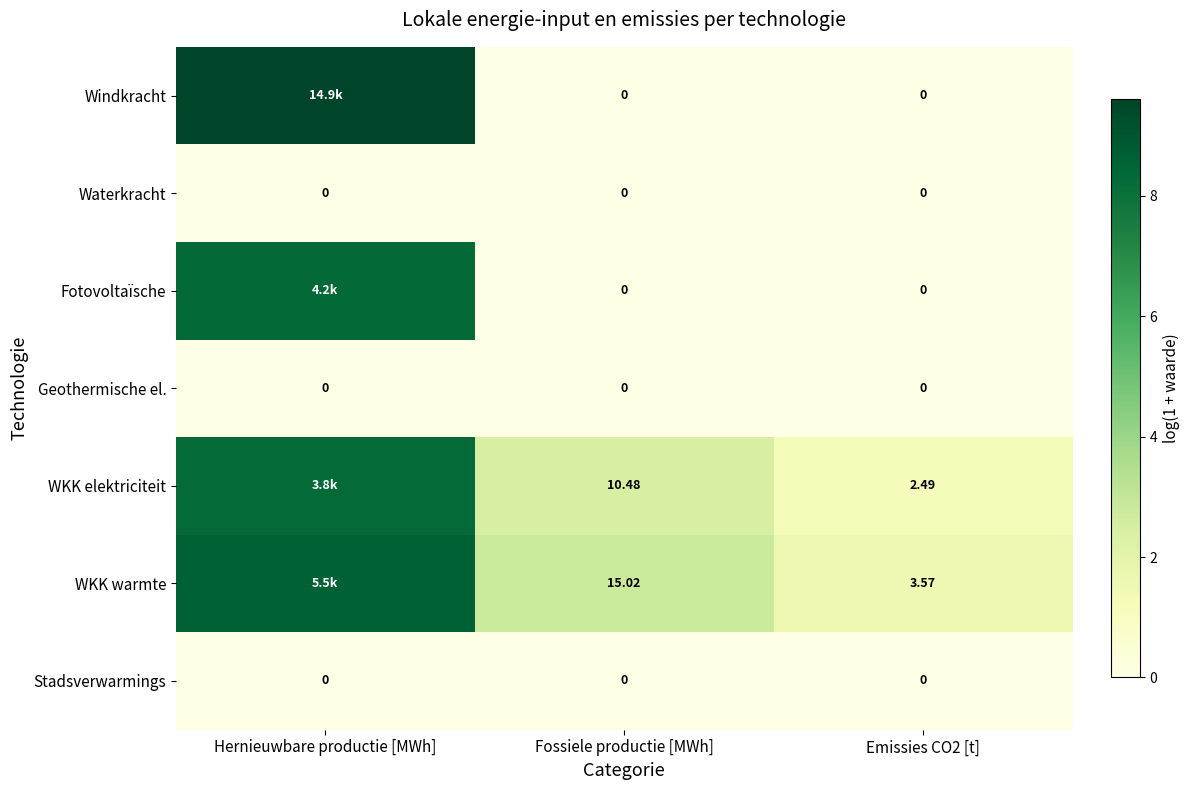

Between Fossiele productie [MWh] and Emissies CO2 [t], which series saw the biggest shift?

WKK warmte